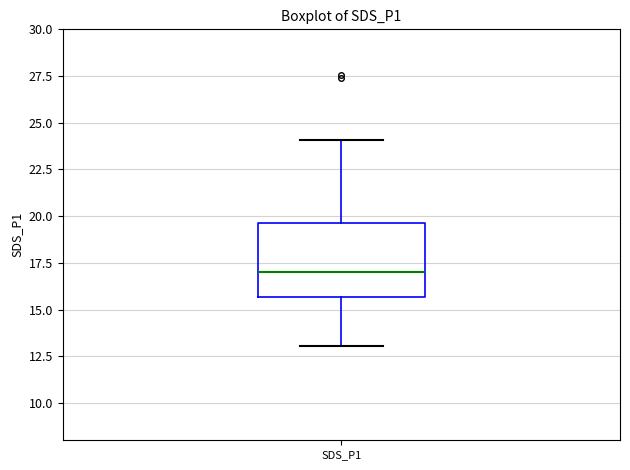

Where does the median line of the box for SDS_P1 sit on the y-axis? The values are not printed on the chart, so give them approximately, as read against the axis.

17.0